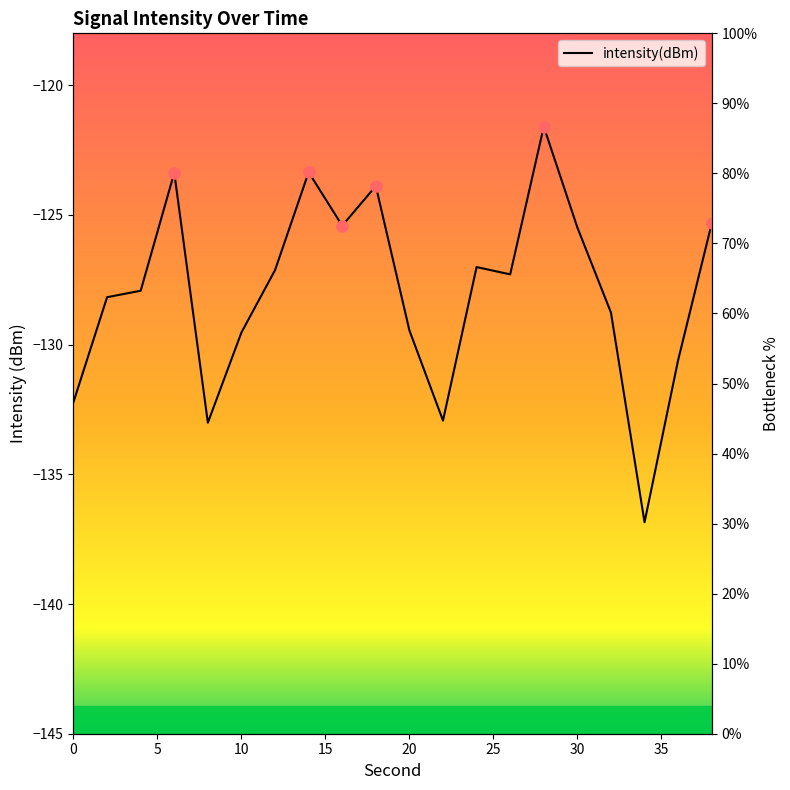

What is the value of the 1st point from the left?

-132.2